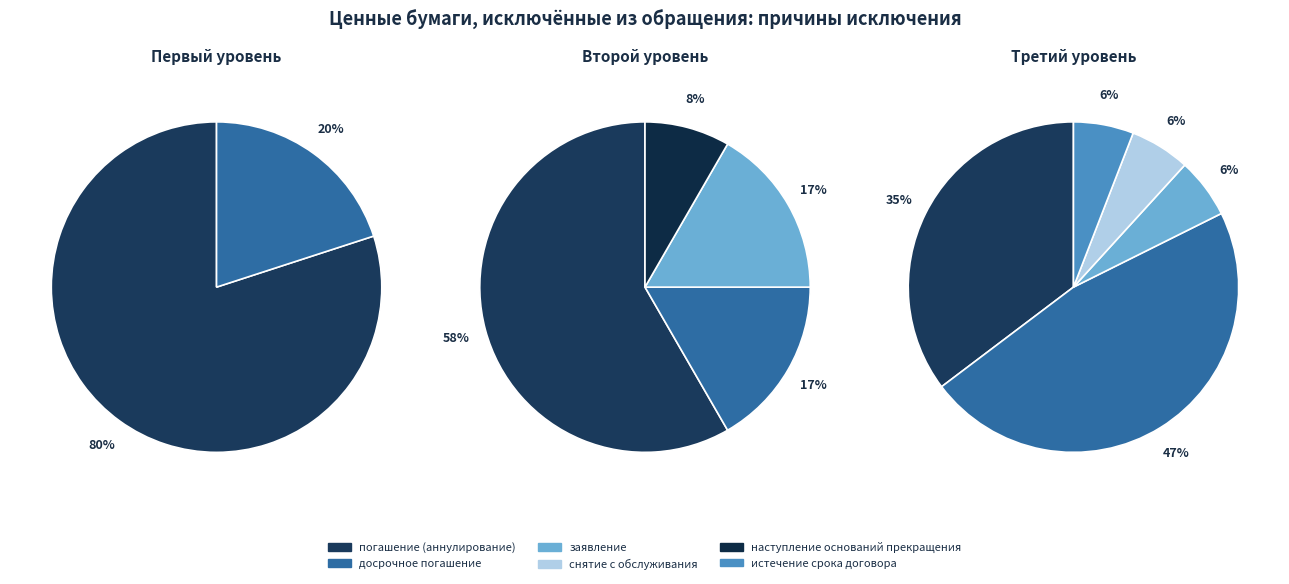

Is there a majority slice in this chart?

Yes